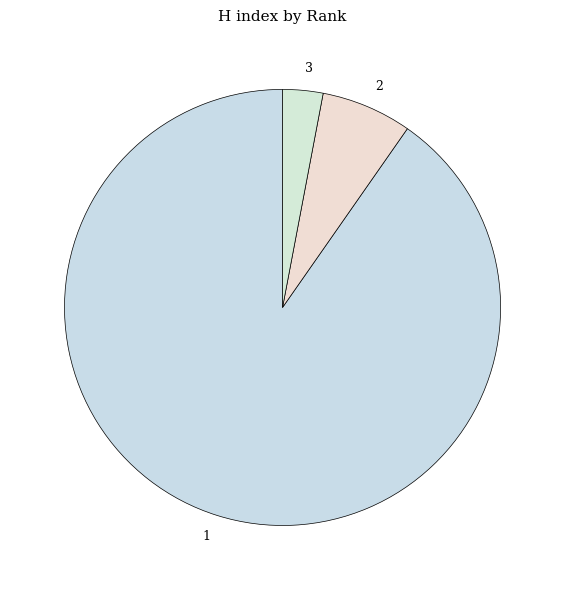

Is the sum of 1 and 2 greater than half?

Yes